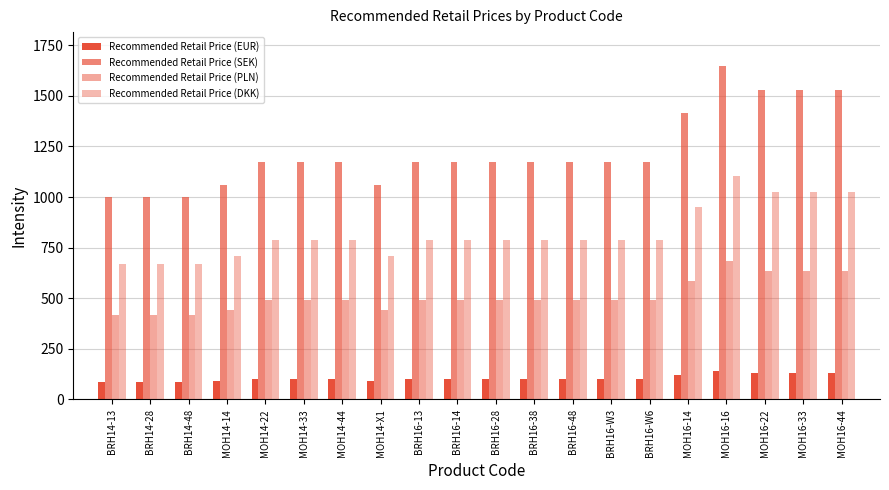

At which label is Recommended Retail Price (PLN) closest to 550?

MOH16-14